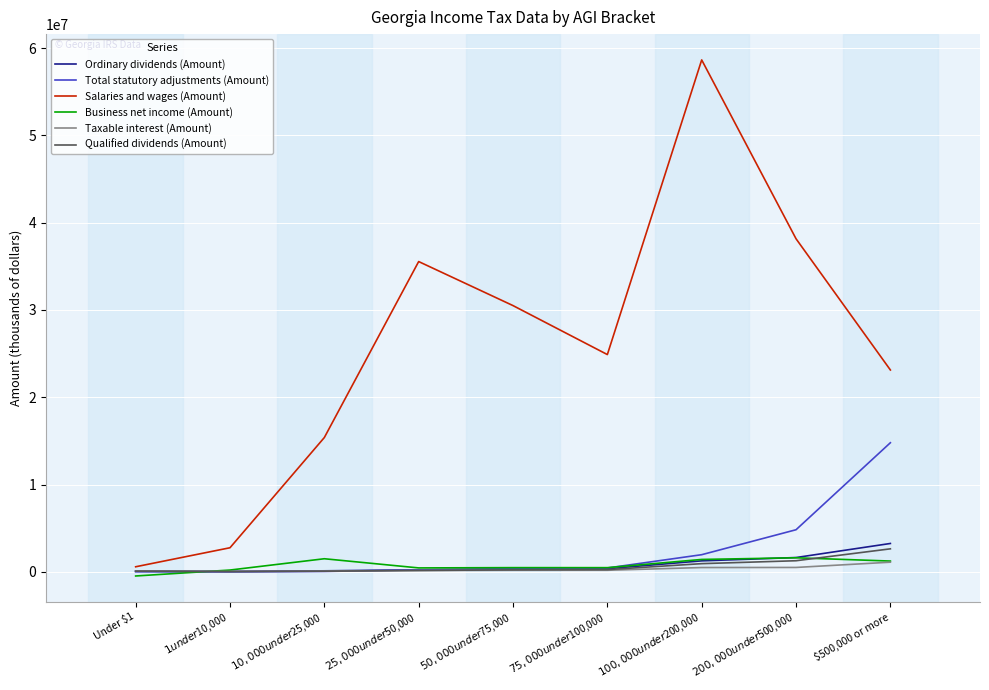

Which series has the largest total across all categories?

Salaries and wages (Amount)